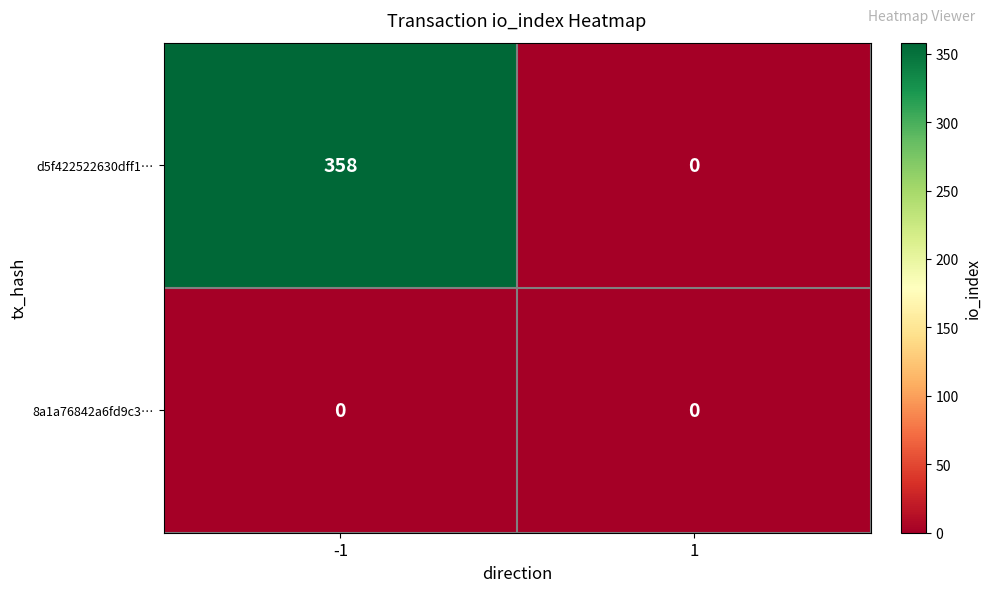

Is it true that d5f422522630dff1… equals 0 at 1?

True